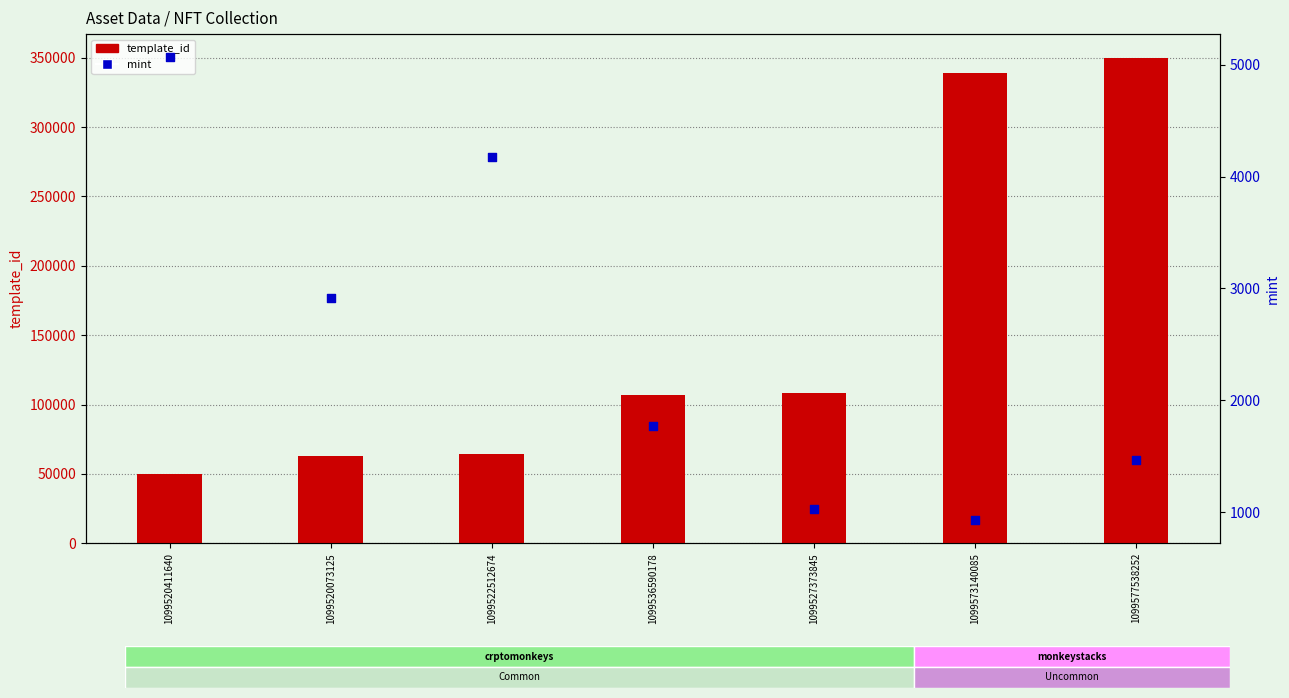

Which series reaches the minimum Y coordinate?

mint